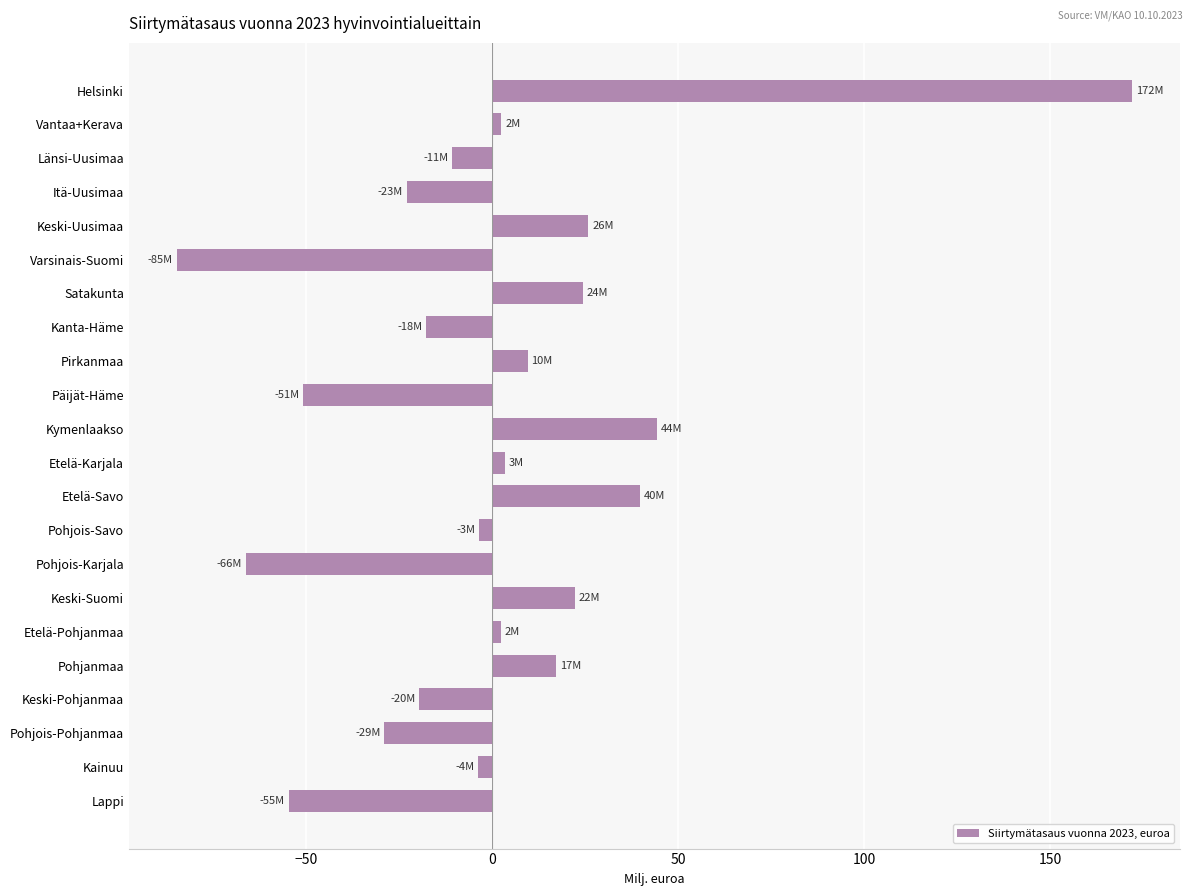

Read the value at Helsinki.

172.0